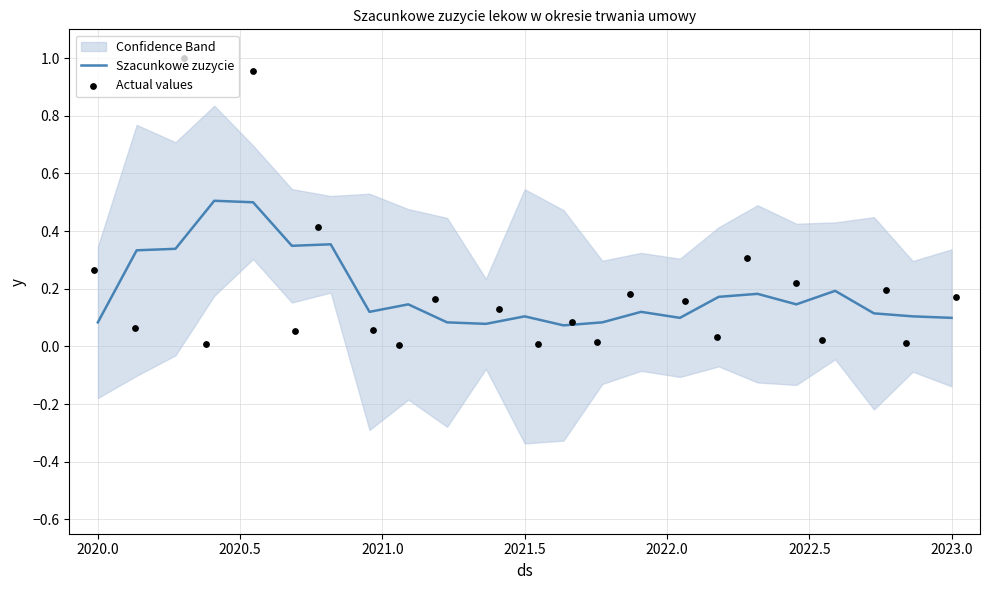

Is it true that Szacunkowe zuzycie equals 0.1 at 2020.0?

True